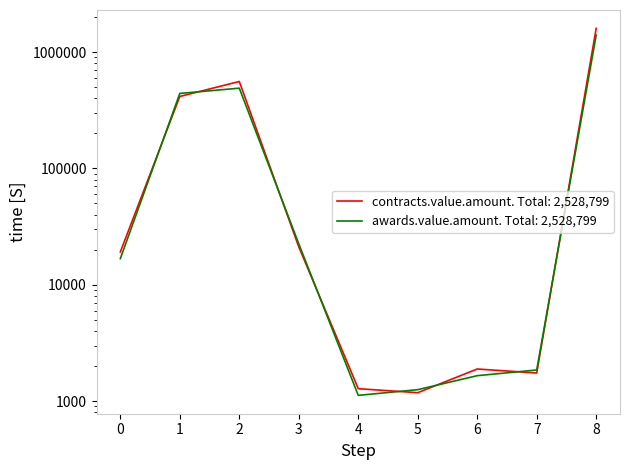

What is the minimum value shown in the chart?

1121.5